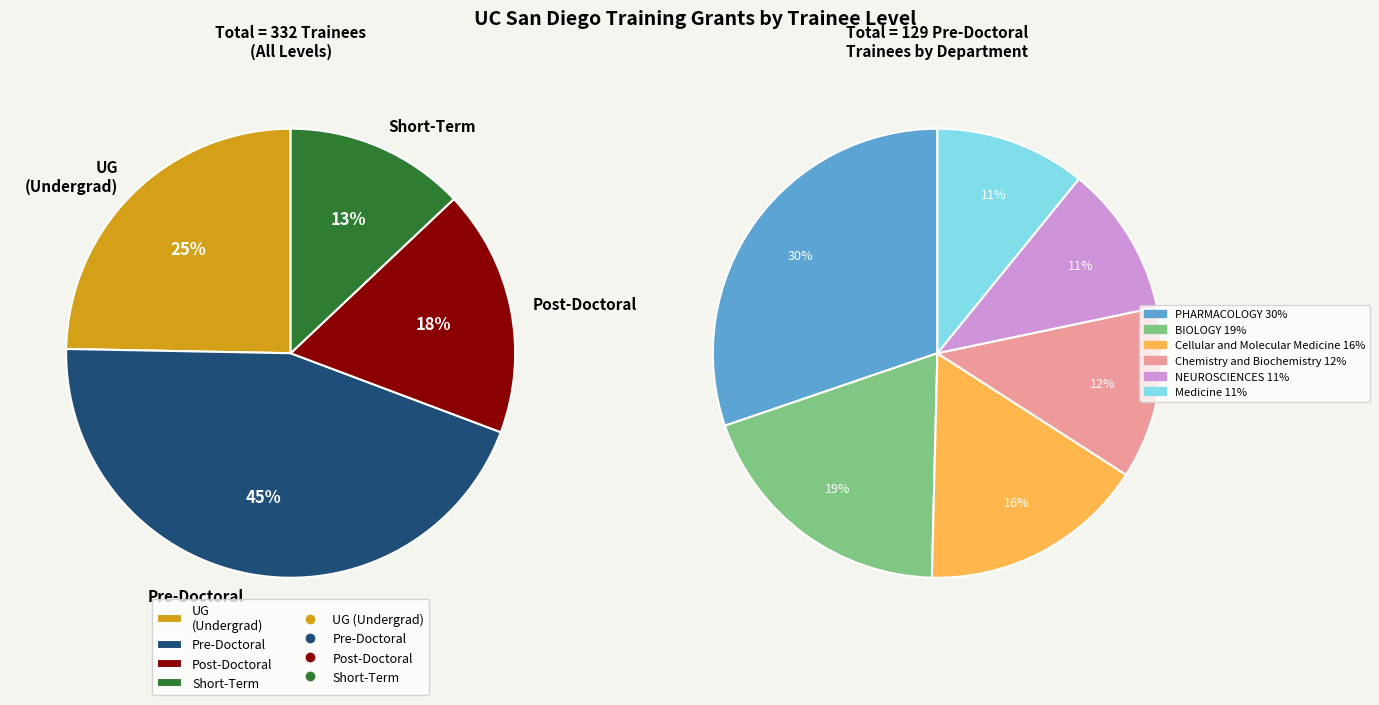

Is there a majority slice in this chart?

No